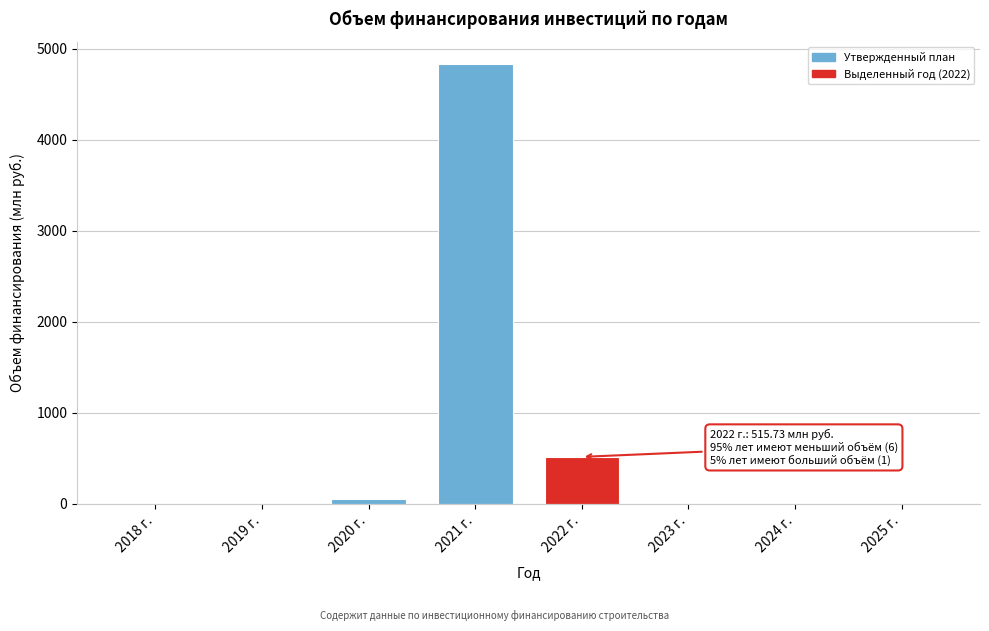

Reading left to right, transcribe all the data shown in this chart.

2018 г.=0.0	2019 г.=0.0	2020 г.=58.0	2021 г.=4836.5	2022 г.=515.7	2023 г.=0.0	2024 г.=0.0	2025 г.=0.0